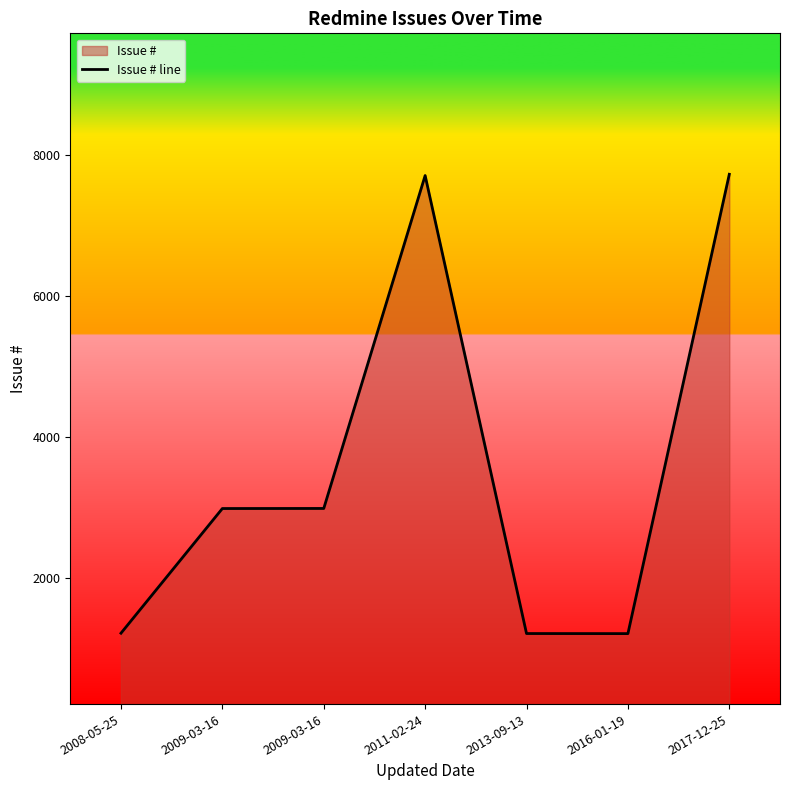

List the labels in order of value, largest first.

2017-12-25, 2011-02-24, 2009-03-16, 2009-03-16, 2008-05-25, 2013-09-13, 2016-01-19